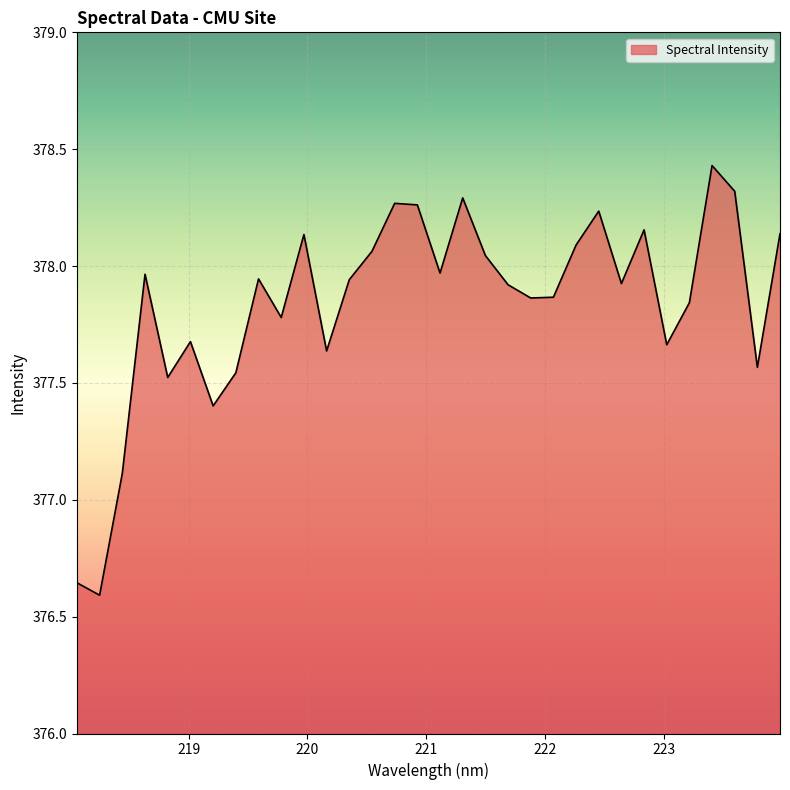

What is the difference between the maximum and minimum values?

1.8